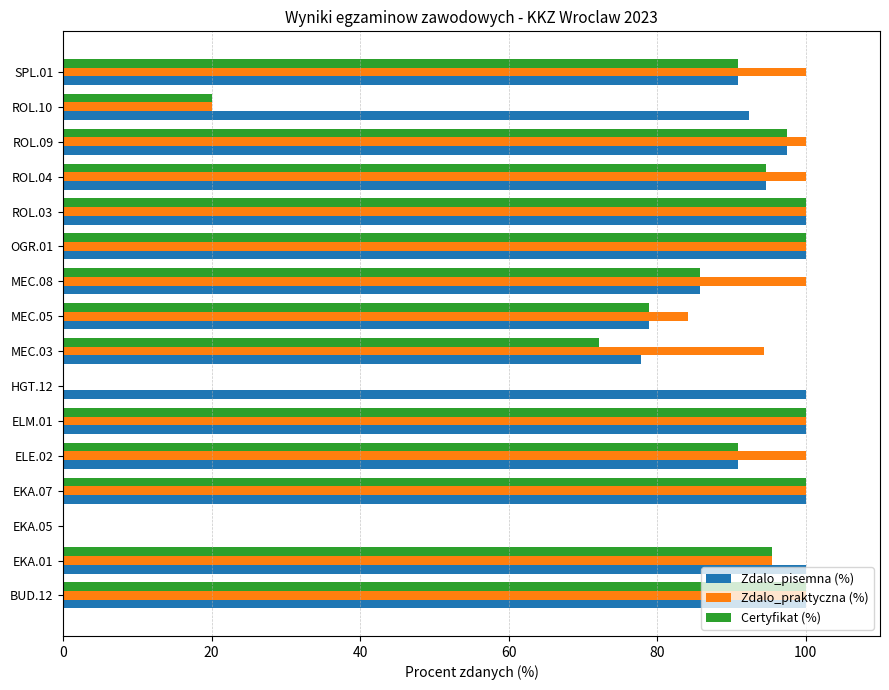

At which label is Zdalo_praktyczna (%) closest to 50?

ROL.10